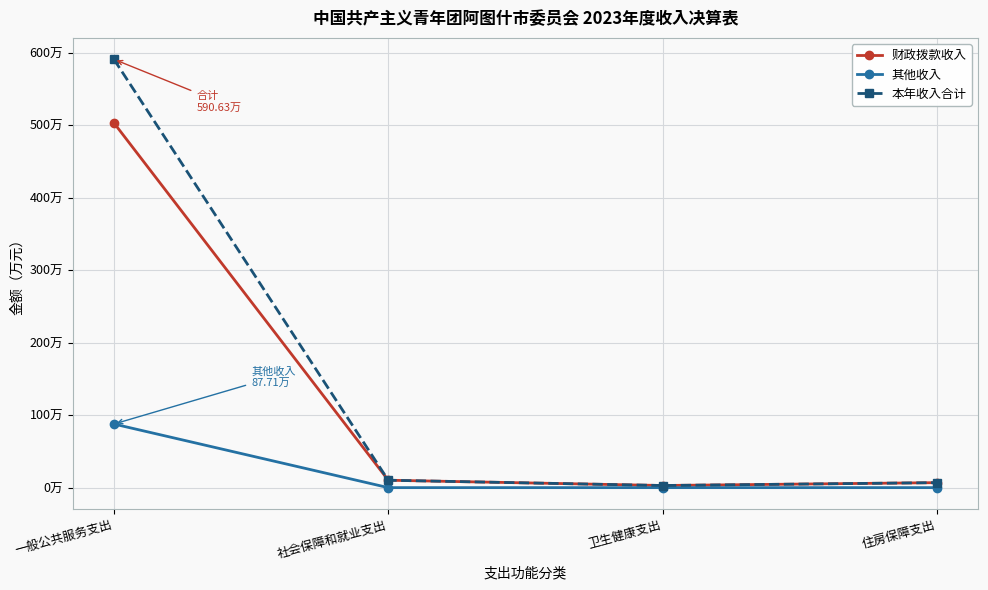

Between 一般公共服务支出 and 社会保障和就业支出, which is larger?

一般公共服务支出